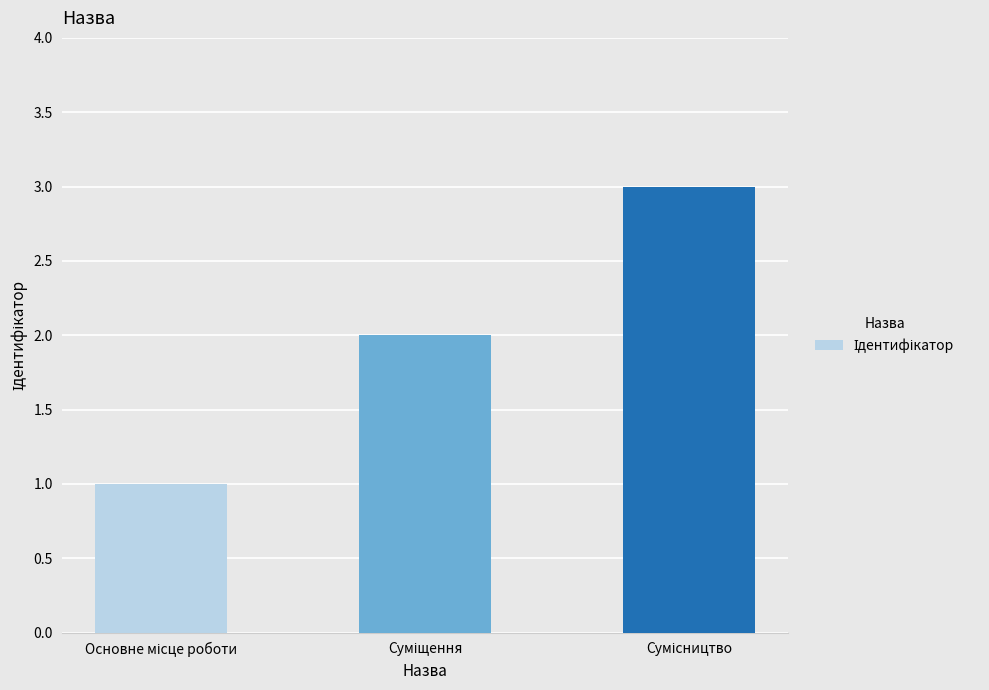

What is the sum of all values?

6